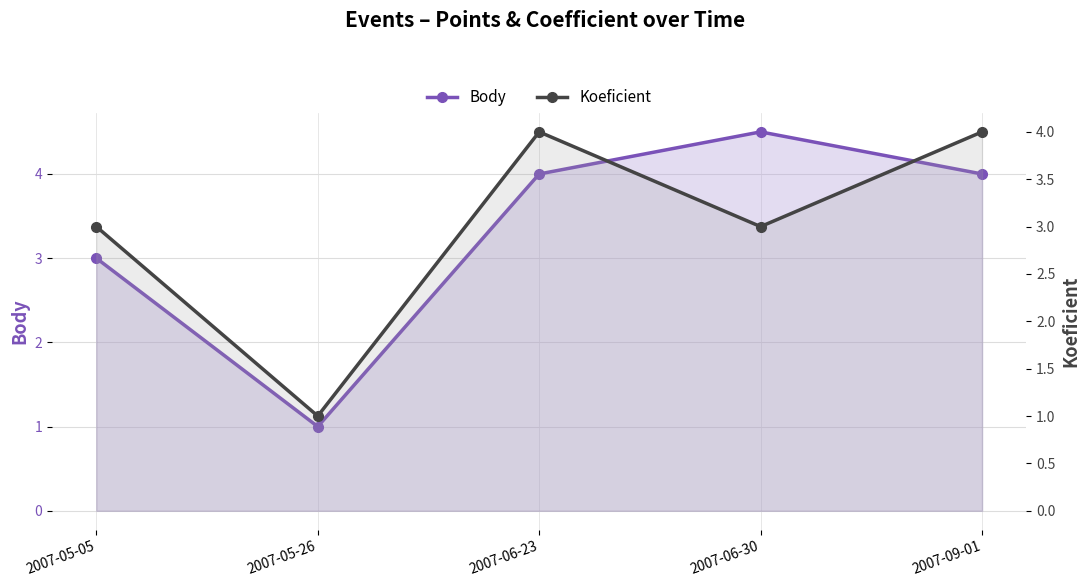

What position from the right is 2007-05-05?

5